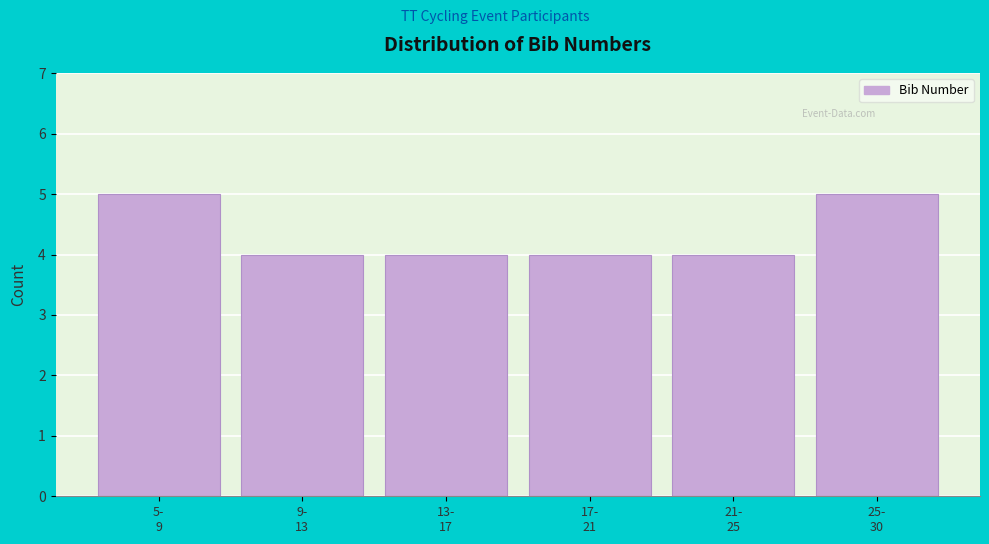

Reading left to right, list all the values displayed in this chart.

5	4	4	4	4	5